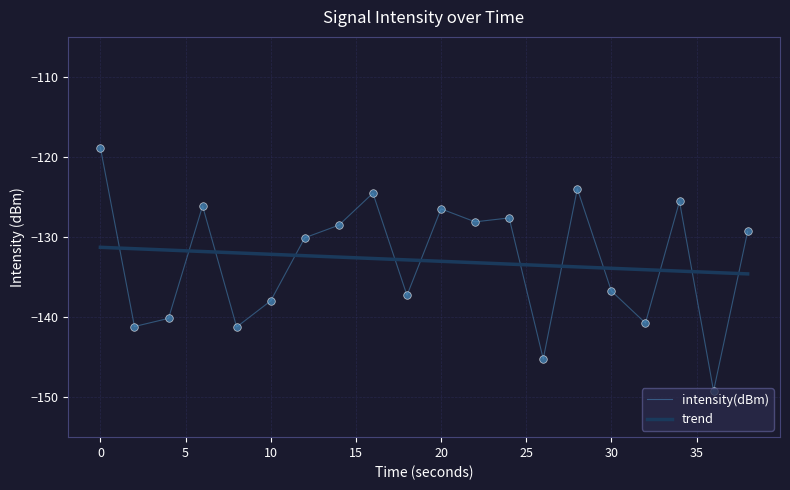

What is the maximum value for intensity(dBm)?

-118.8